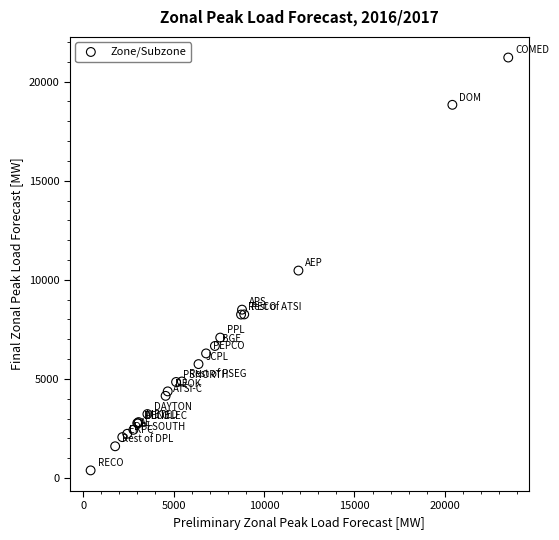

What Y value in the scatter plot is closest to 10800?

10466.3